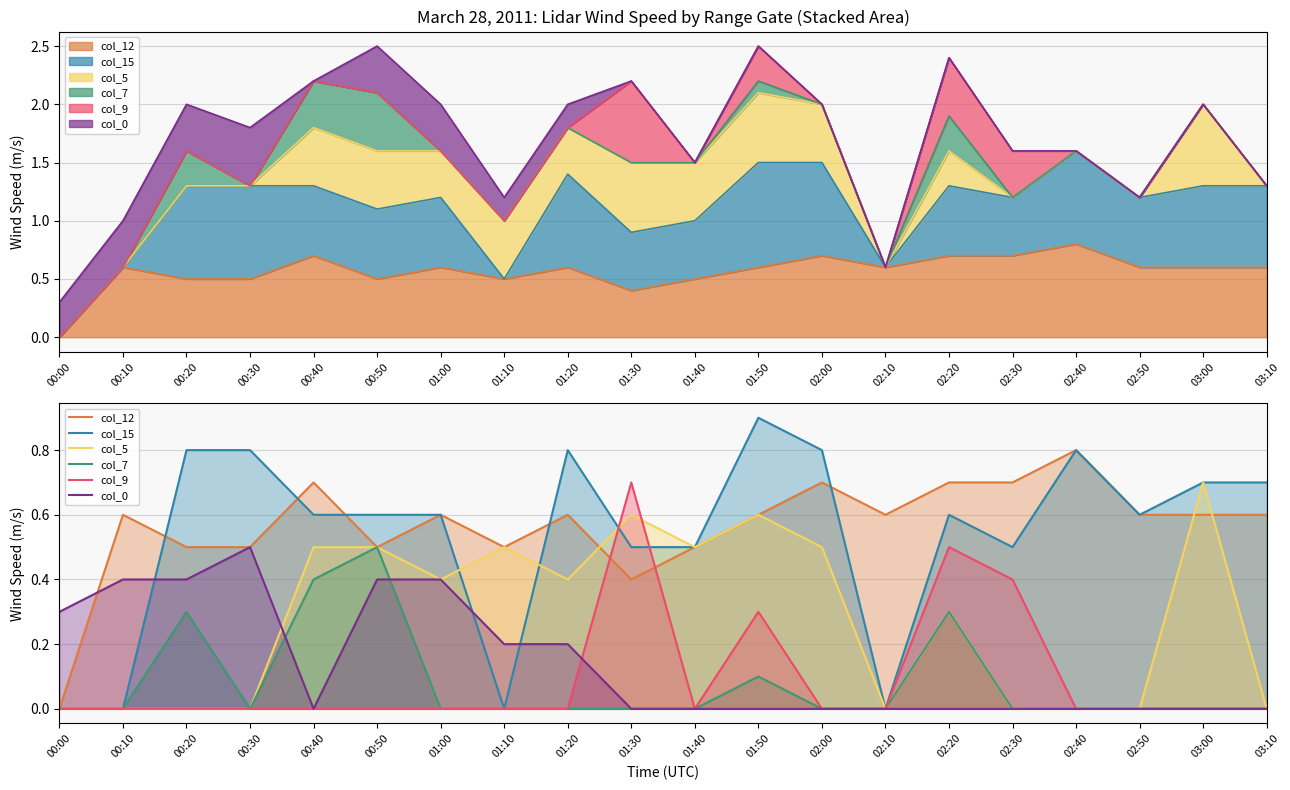

Which series has the largest total across all categories?

col_12